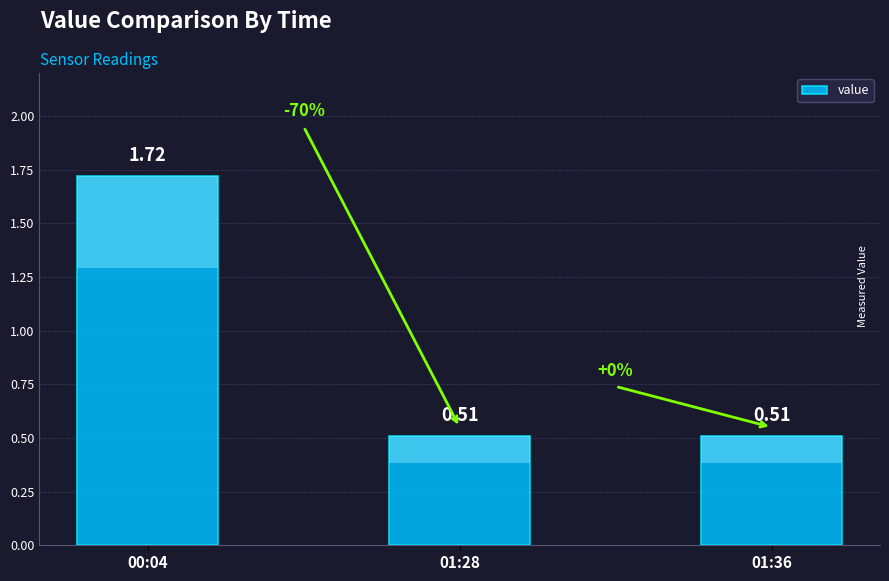

How many values are between 0 and 1?

2